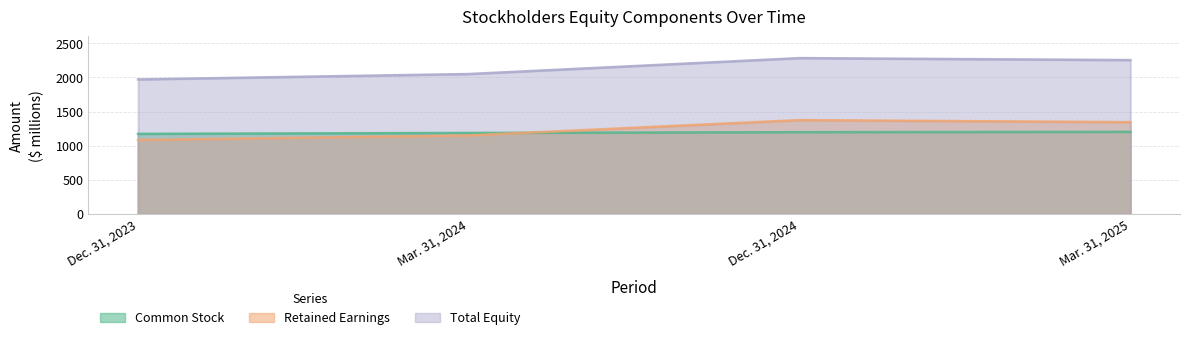

Count the number of data series in this chart.

3